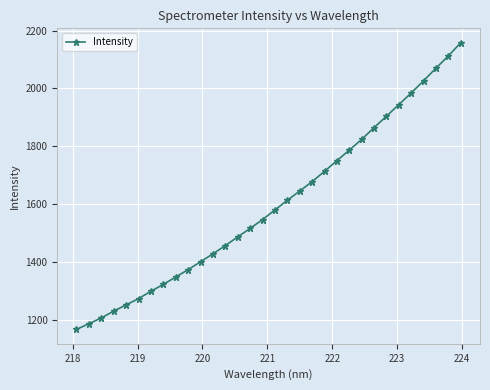

How many values exceed 1579?

16